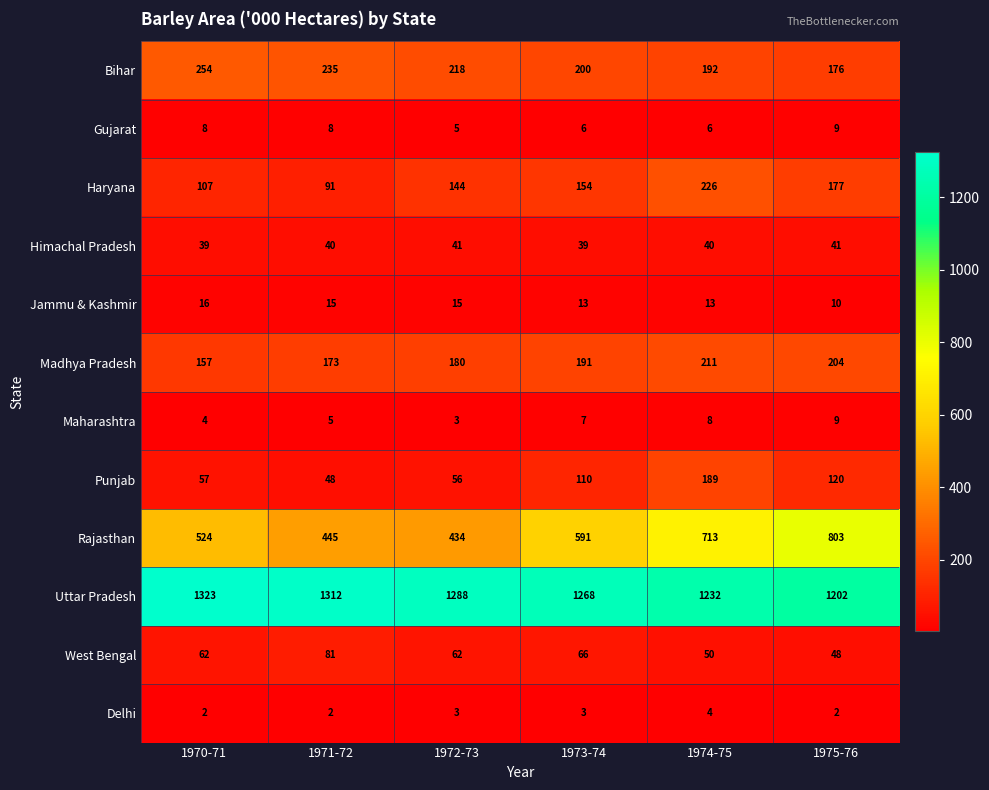

Which series has the largest total across all categories?

Uttar Pradesh